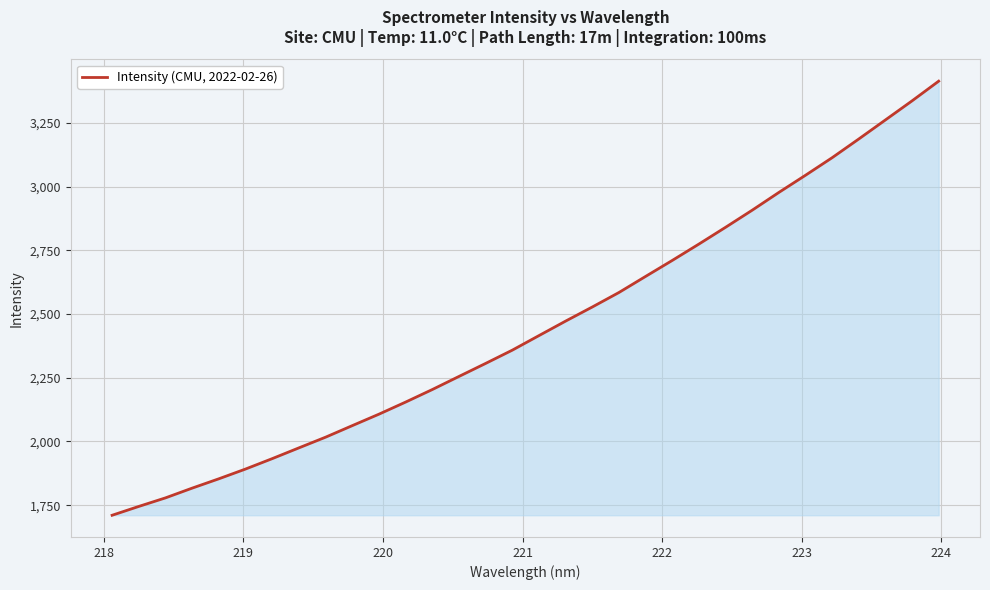

What is the minimum value shown in the chart?

1710.5